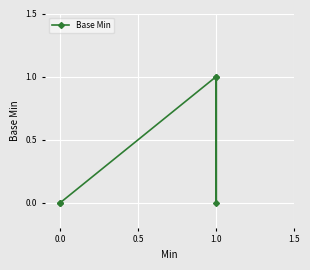

True or false: the data has more than 1 interior local peaks.

False